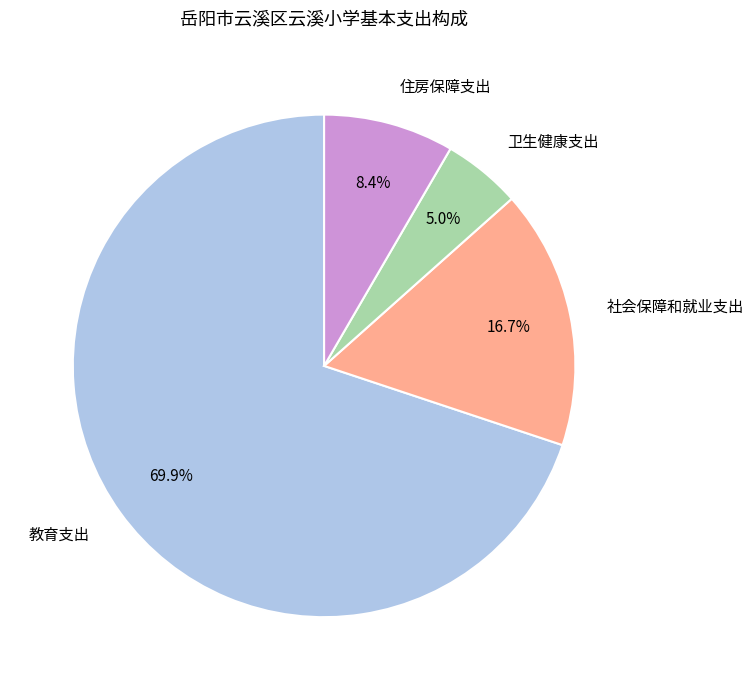

The 社会保障和就业支出 slice represents 17% of the pie. True or false?

True